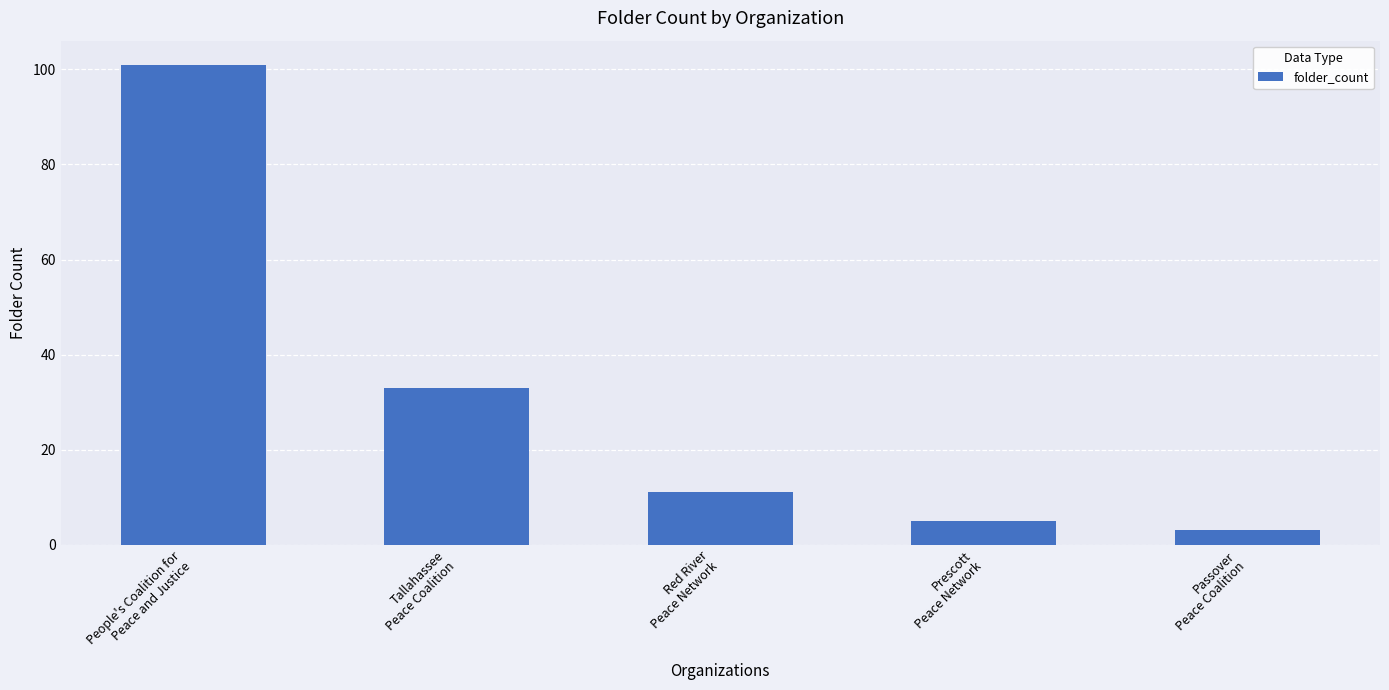

List the labels in order of value, largest first.

People's Coalition for
Peace and Justice, Tallahassee
Peace Coalition, Red River
Peace Network, Prescott
Peace Network, Passover
Peace Coalition